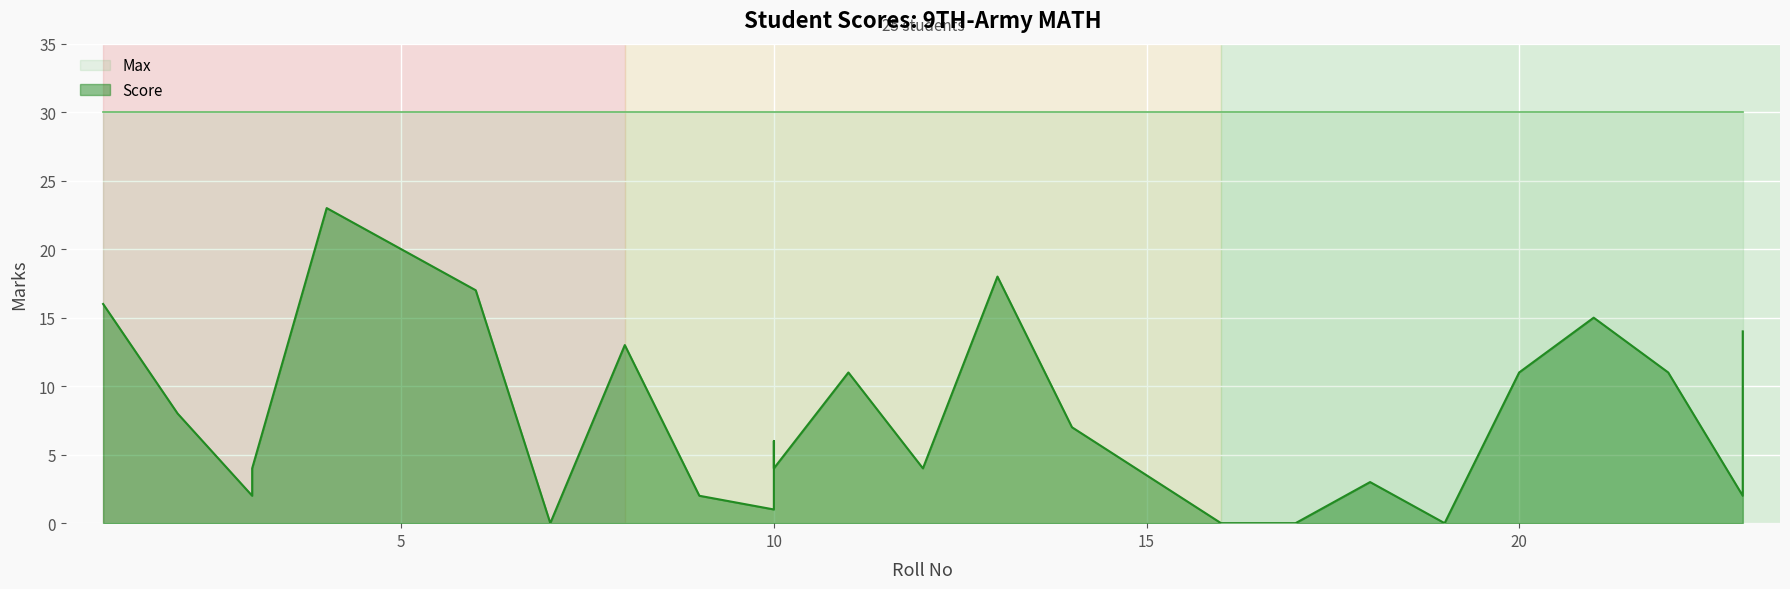

What is the average value?

8